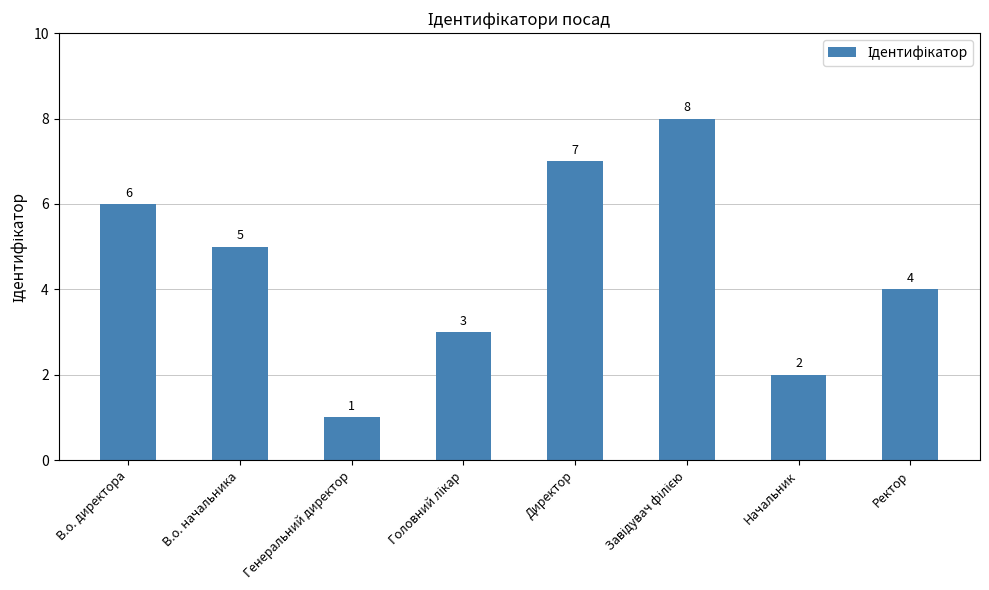

Reading left to right, extract all data points from this chart.

6	5	1	3	7	8	2	4